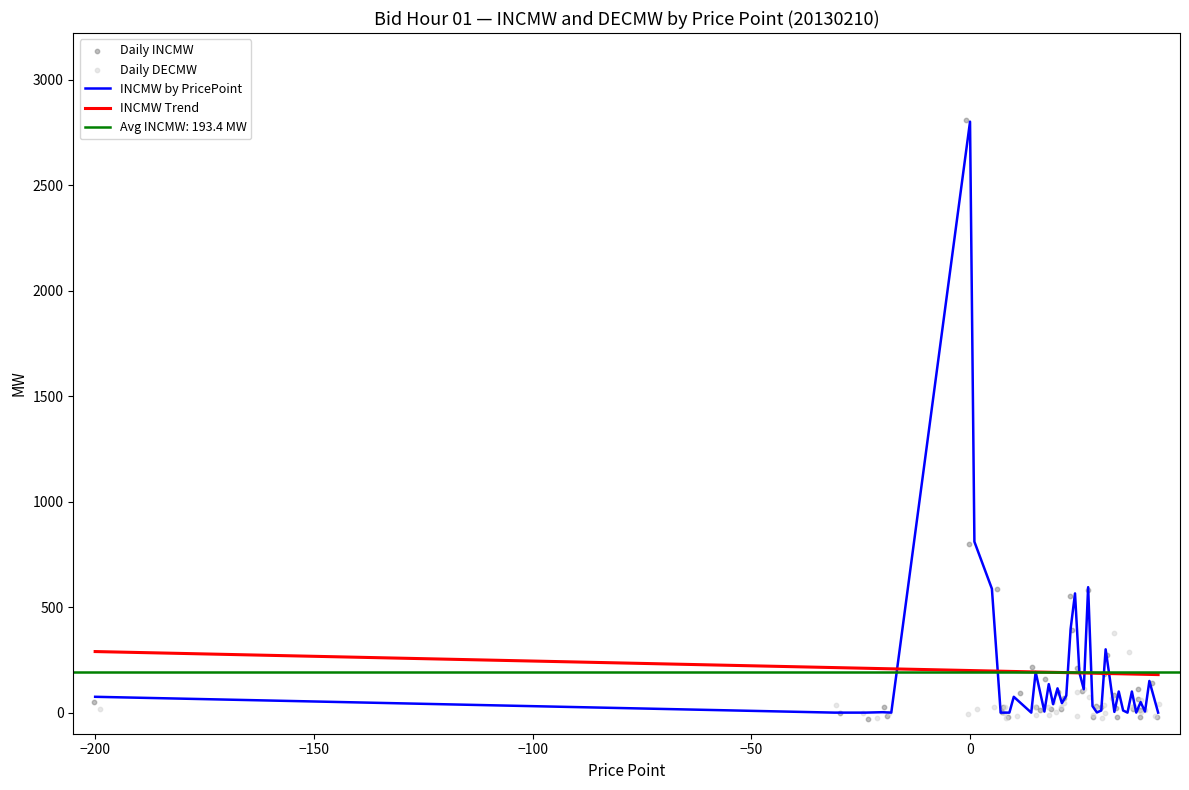

Which series has the largest Y range (max minus min)?

Daily INCMW